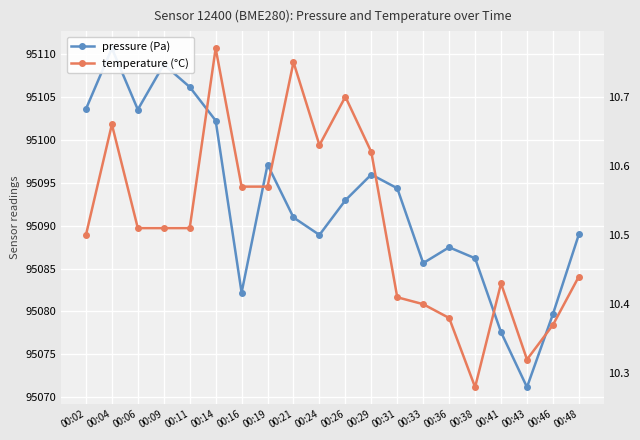

What is the lowest value of the pressure (Pa) series?

95071.2